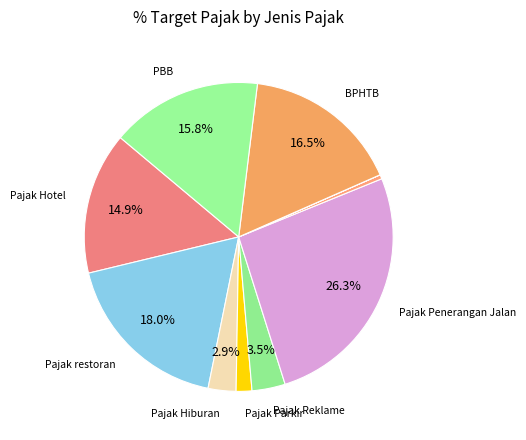

Which category has the biggest portion of the pie?

Pajak Penerangan Jalan